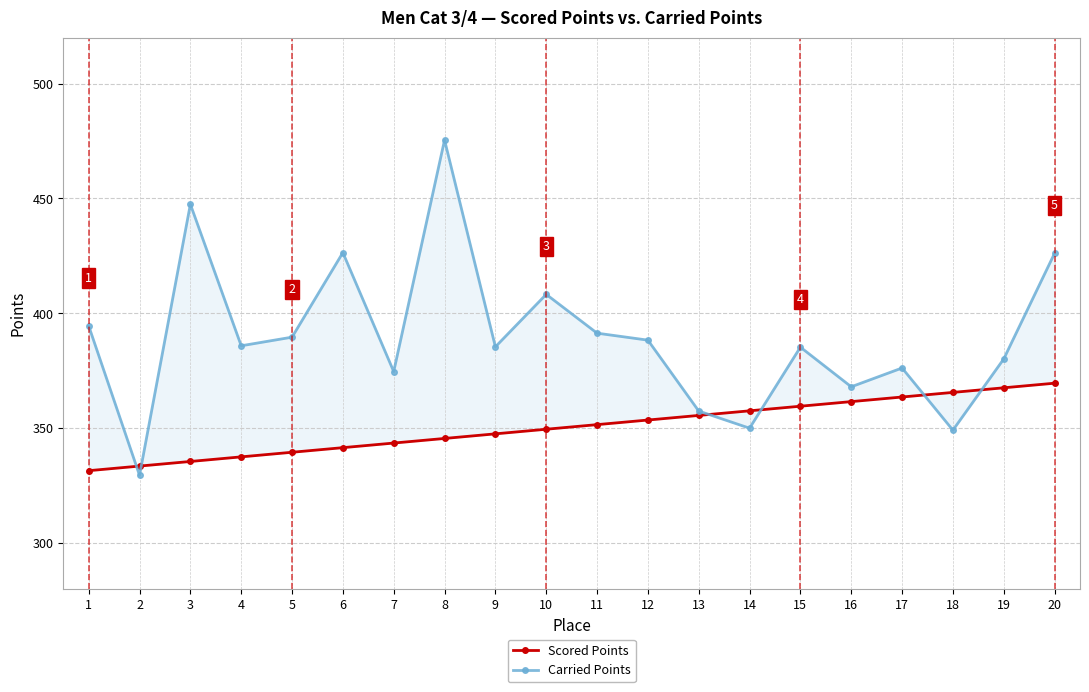

Where is Scored Points nearest to the value 350?

10